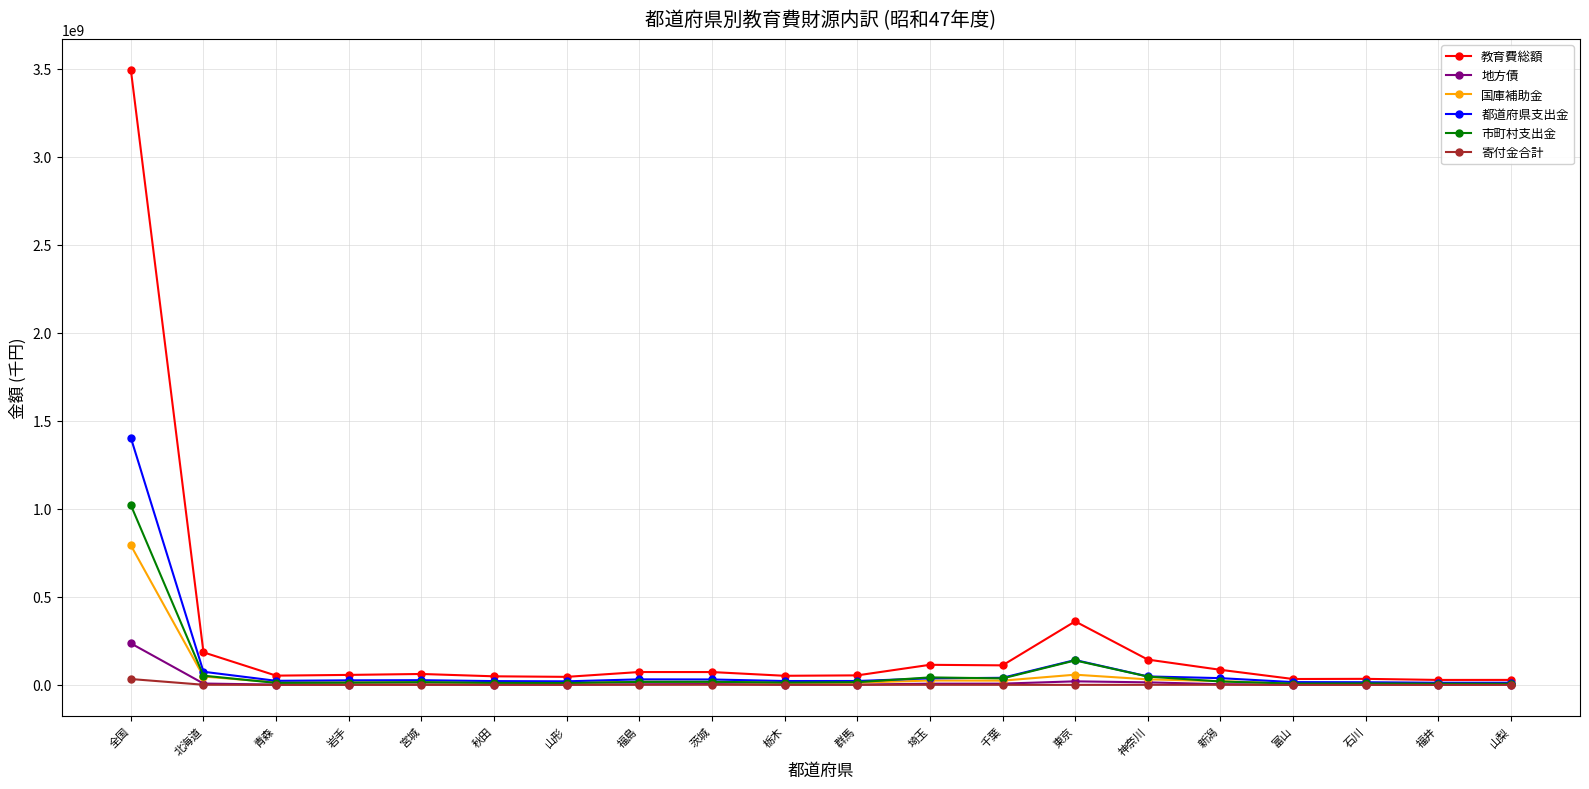

True or false: 教育費総額 has more than 2 points higher than both neighbors.

True